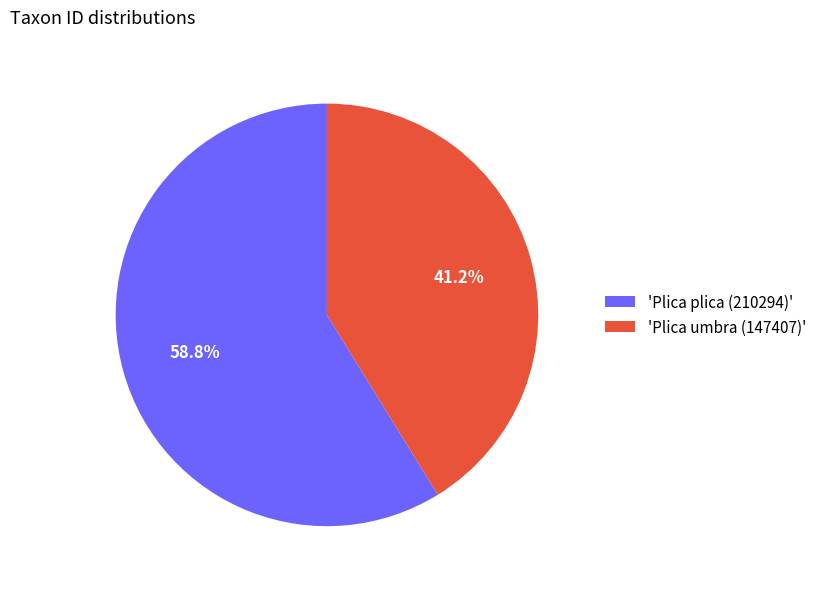

Is there any slice that represents more than half of the pie?

Yes